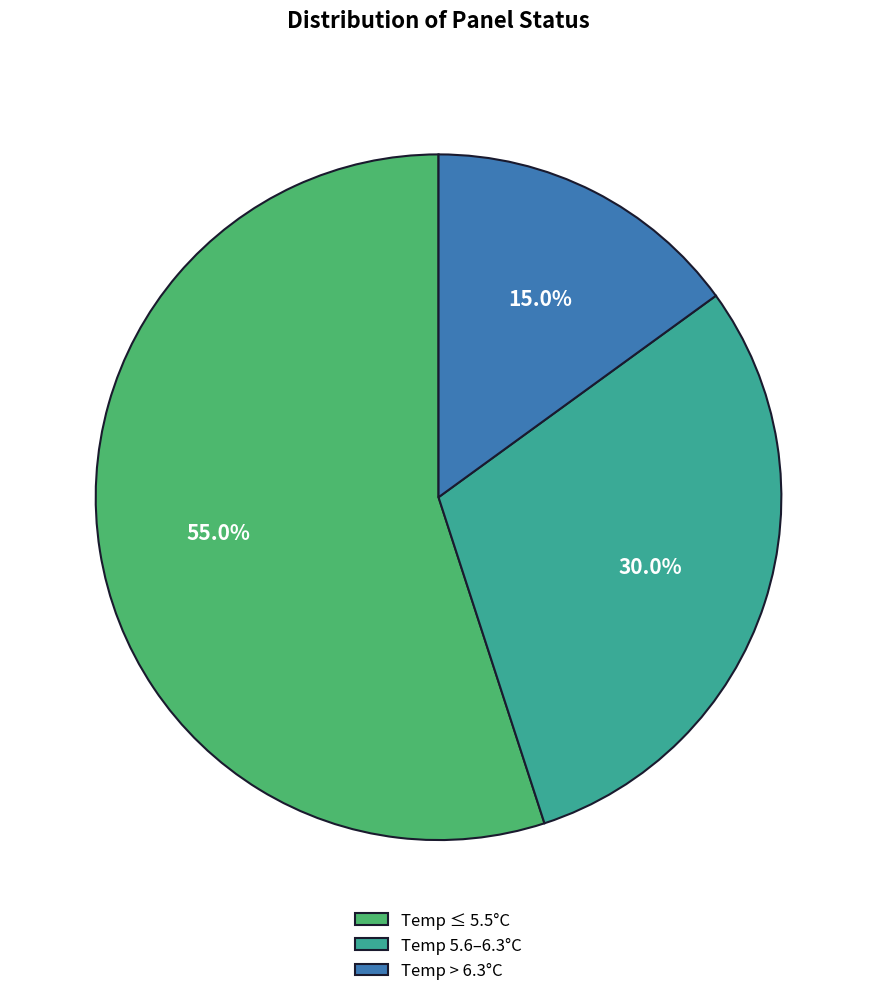

Which slice is the largest?

Temp ≤ 5.5°C